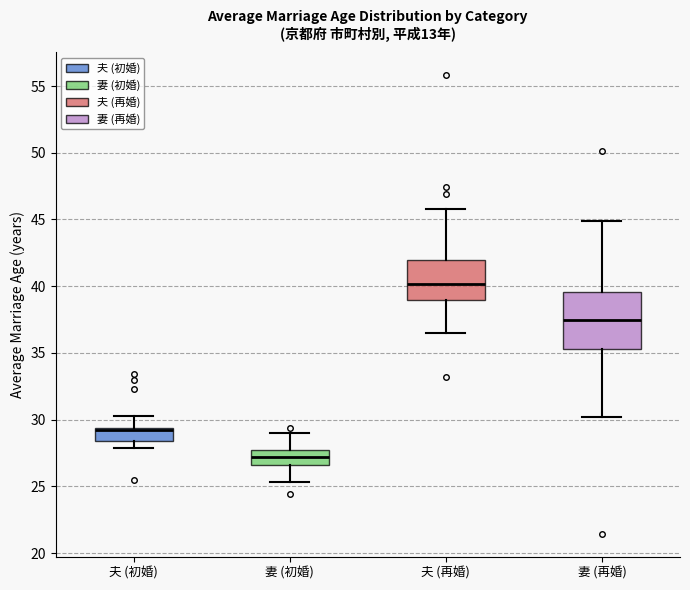

Comparing the boxes themselves (not the whiskers), which one is the tallest?

妻 (再婚)